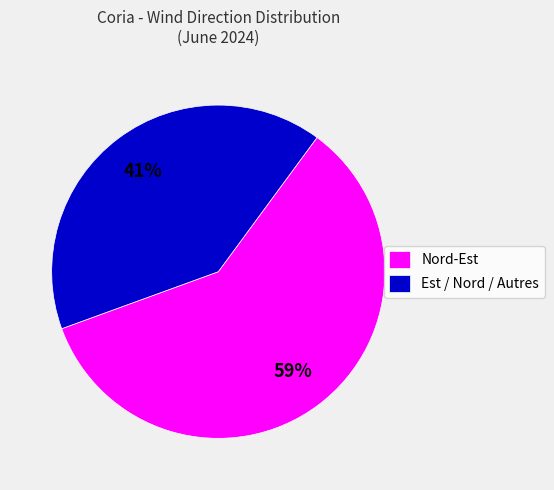

Do Nord-Est and Est / Nord / Autres together represent more than half of the pie?

Yes